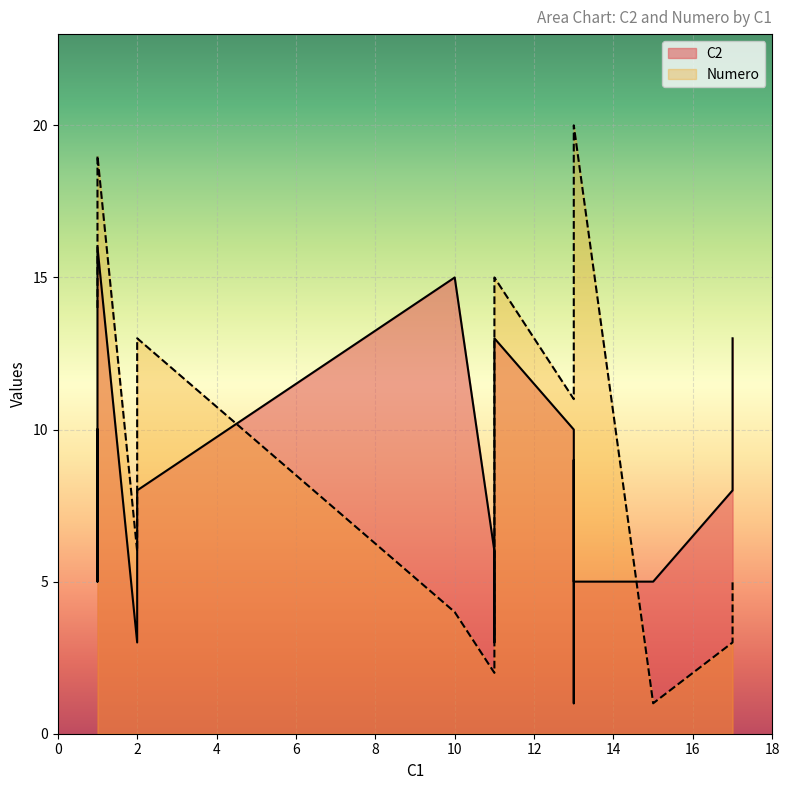

Count the number of data series in this chart.

2